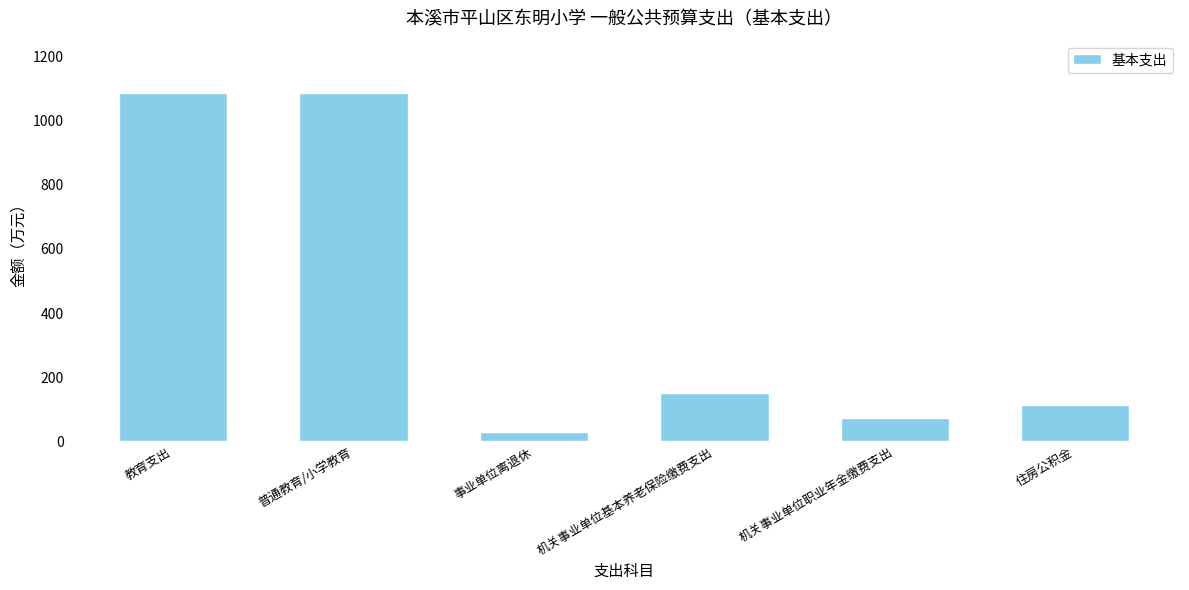

Are the bars horizontal?

No